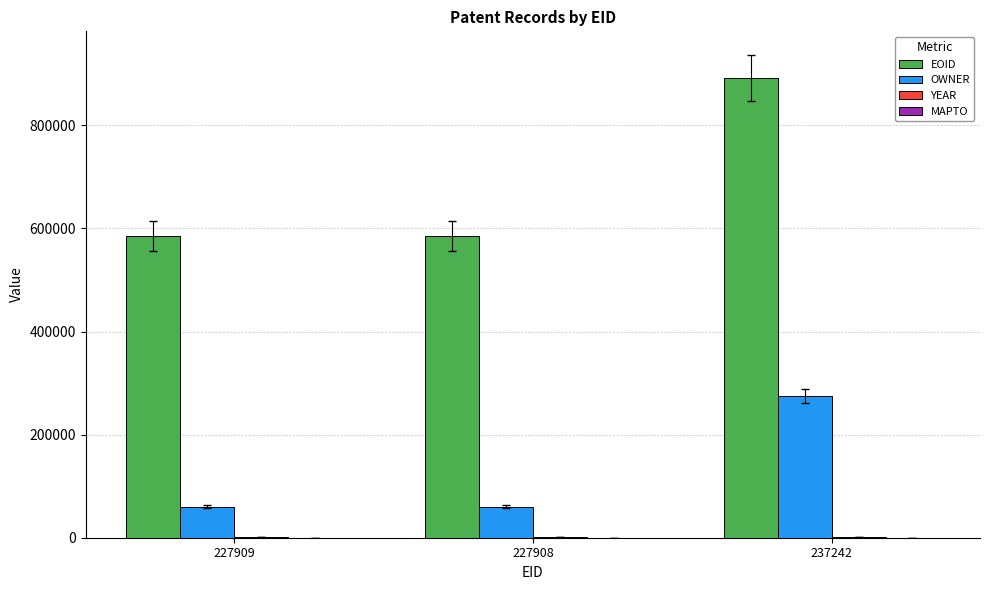

What is the sum of all EOID values?

2060426